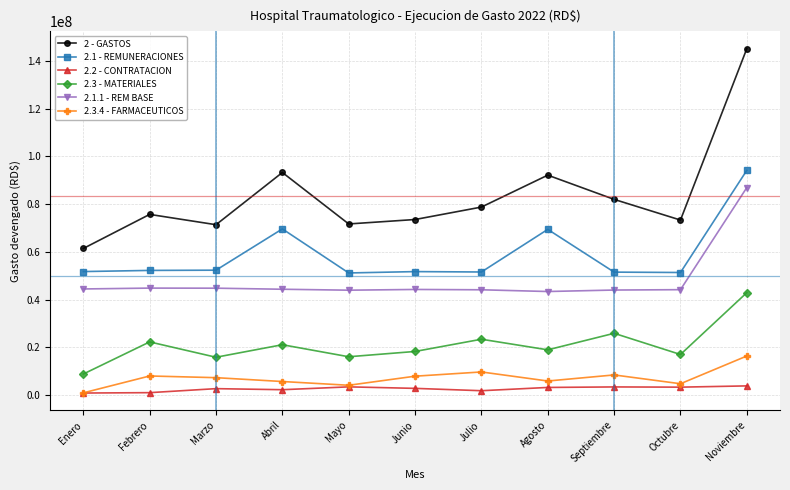

What is the sum of the 2.2 - CONTRATACION values at Agosto and Noviembre?

7043993.1